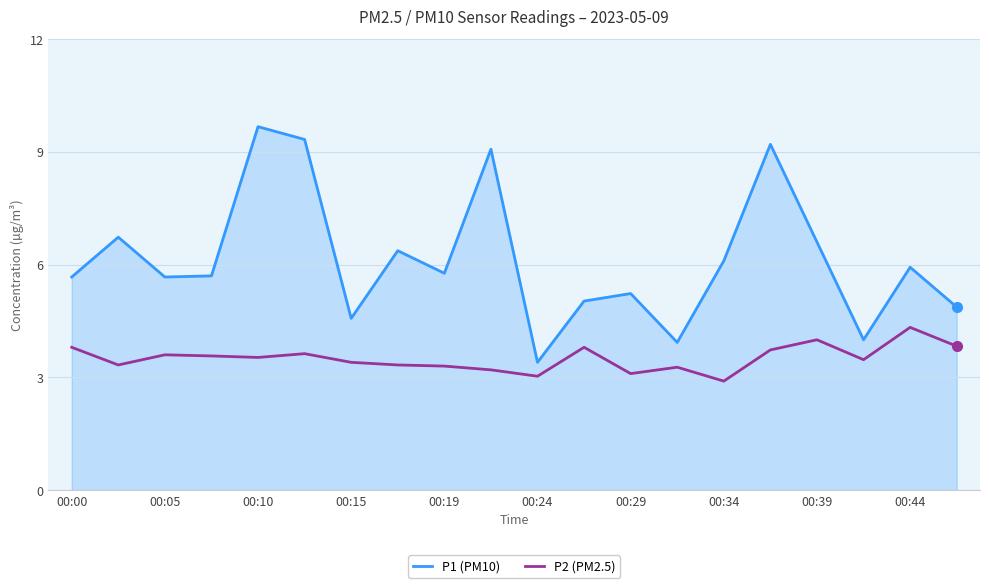

What is the lowest value of the P1 (PM10) series?

3.4